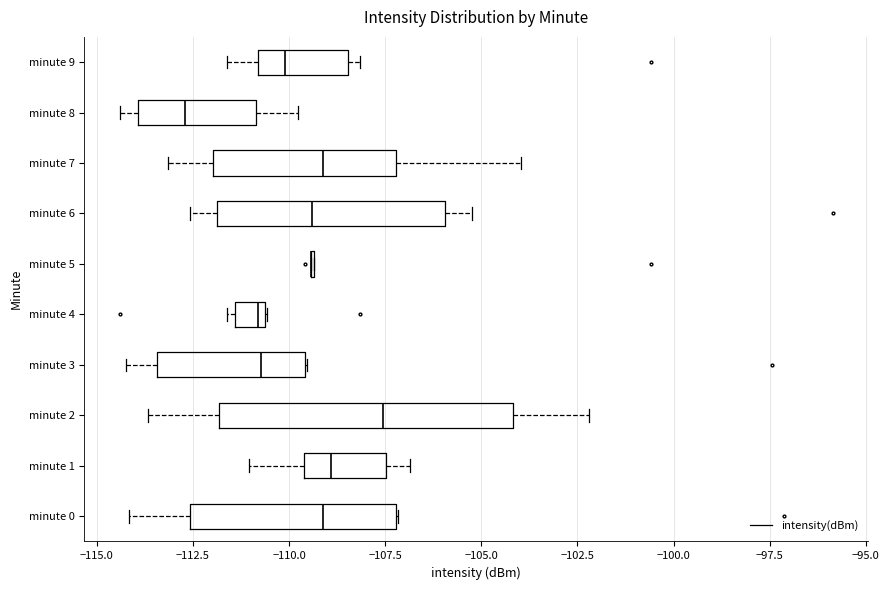

Where is the right edge of the box for minute 3 on the x-axis? The values are not printed on the chart, so give them approximately, as read against the axis.

-109.5